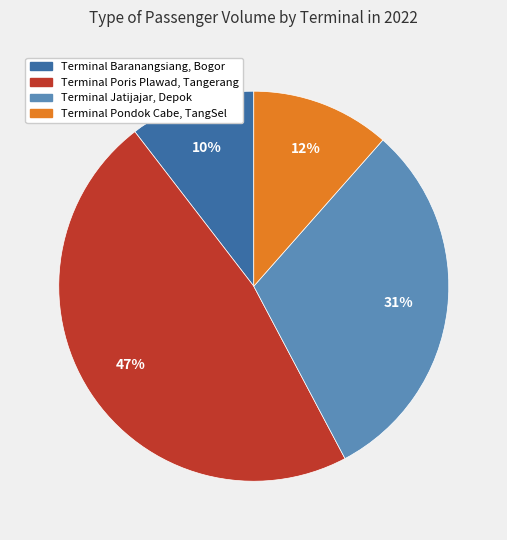

Between Terminal Baranangsiang, Bogor and Terminal Poris Plawad, Tangerang, which is larger?

Terminal Poris Plawad, Tangerang